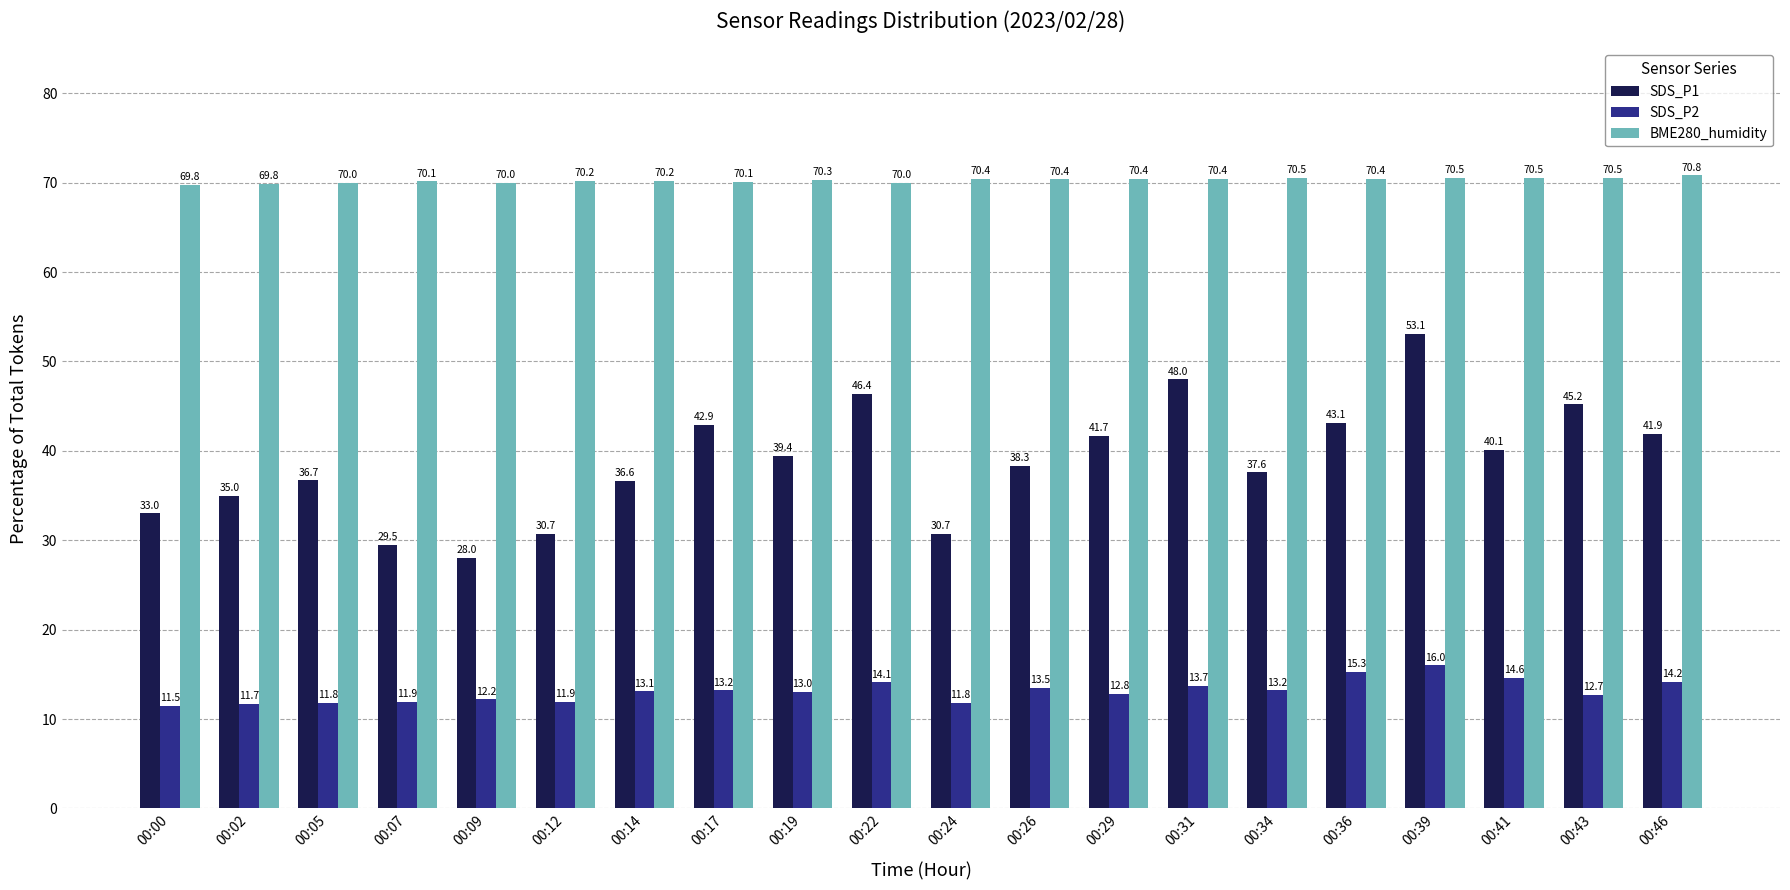

Which series changed the most between 00:07 and 00:19?

SDS_P1